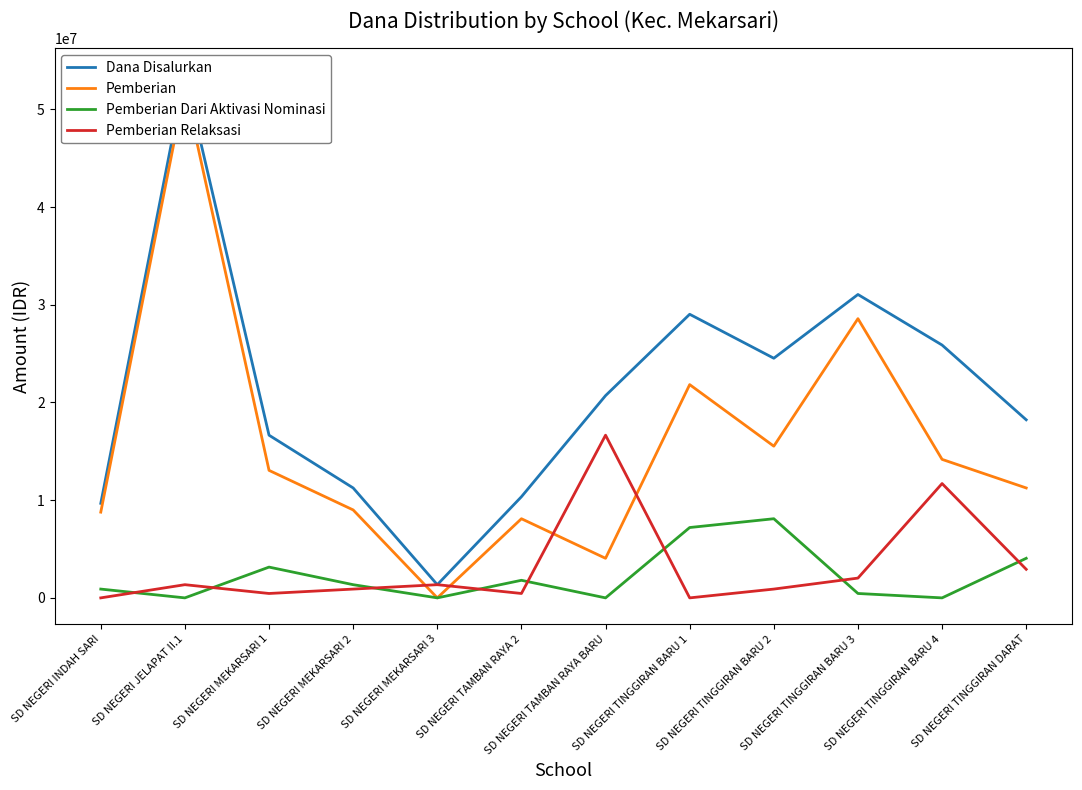

What position from the right is SD NEGERI TINGGIRAN BARU 3?

3